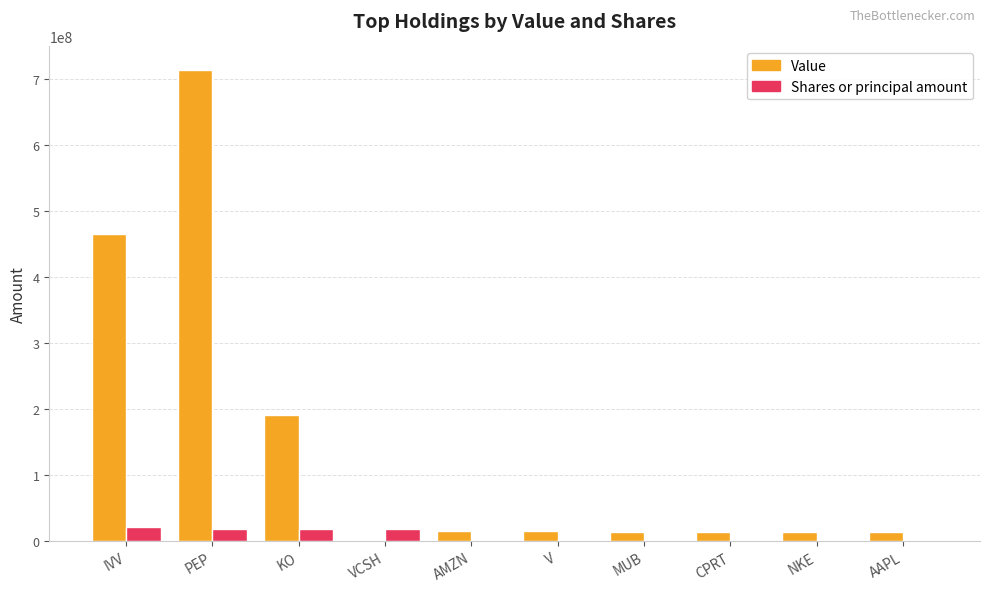

What value does the Shares or principal amount series have at PEP, to the nearest 10?

18801000